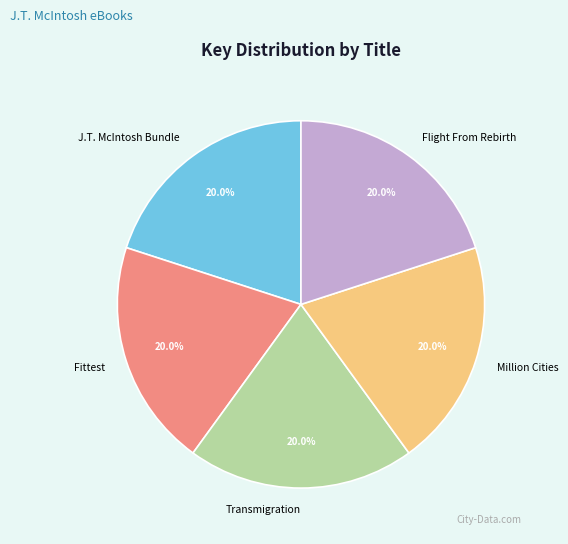

What is the ratio of the value at Million Cities to the value at Fittest?

1.0